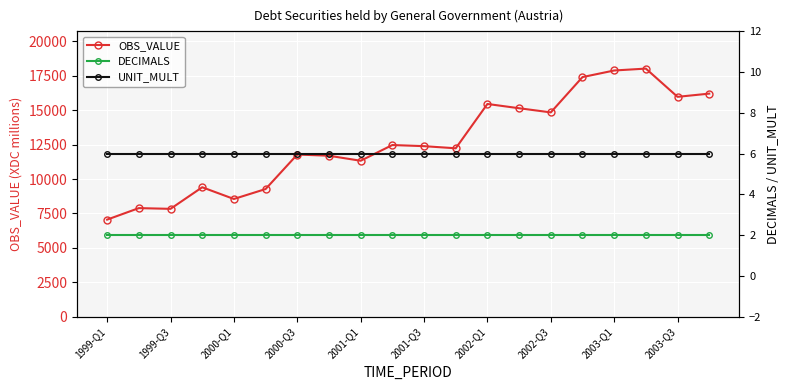

What is the sum of all DECIMALS values?

40